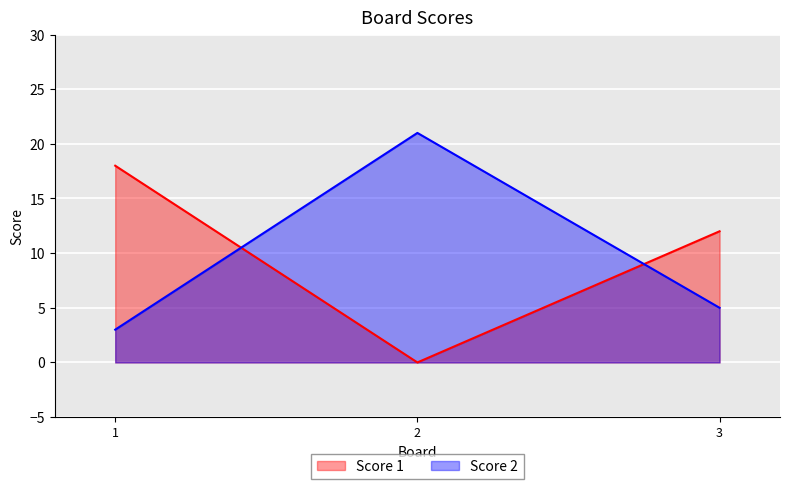

What is the difference between the maximum and second lowest values in the Score 2 series?

16